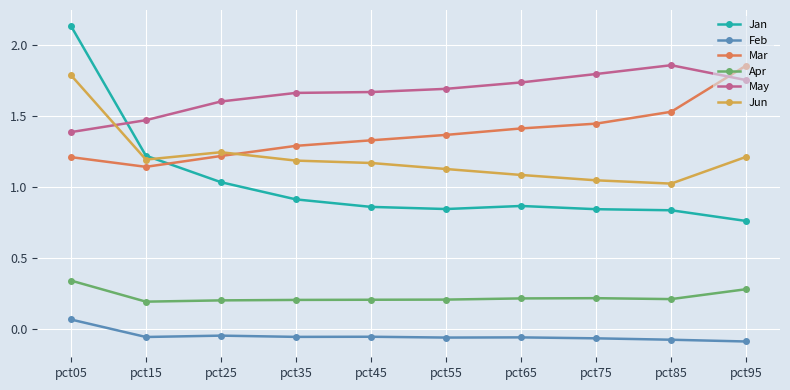

How many values in Feb are below zero?

9